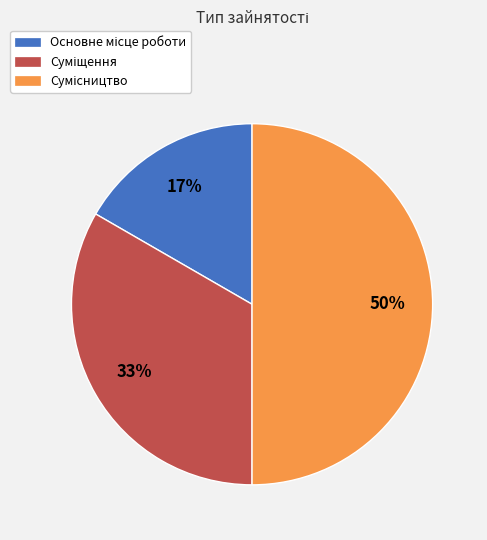

To the nearest percent, what is the difference between the largest and smallest slice percentages?

33%